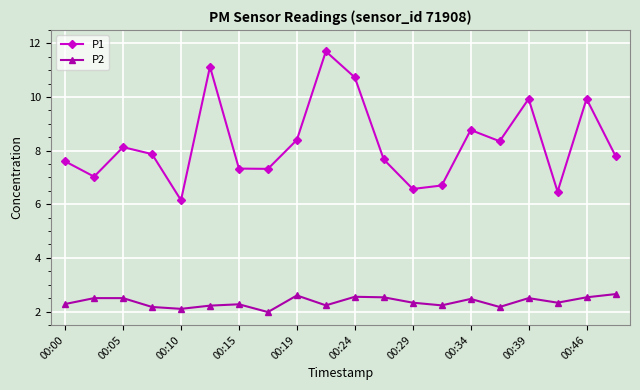

How many data points does each series have?

20